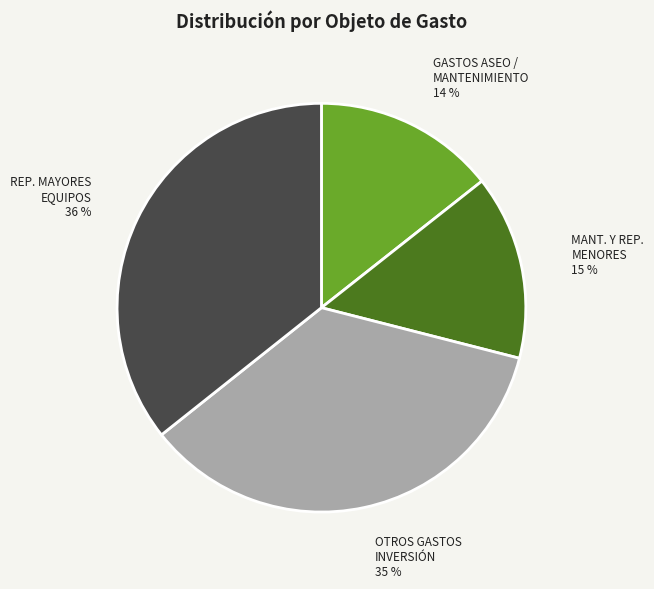

Is the sum of OTROS GASTOS INVERSIÓN and REP. MAYORES EQUIPOS greater than half?

Yes